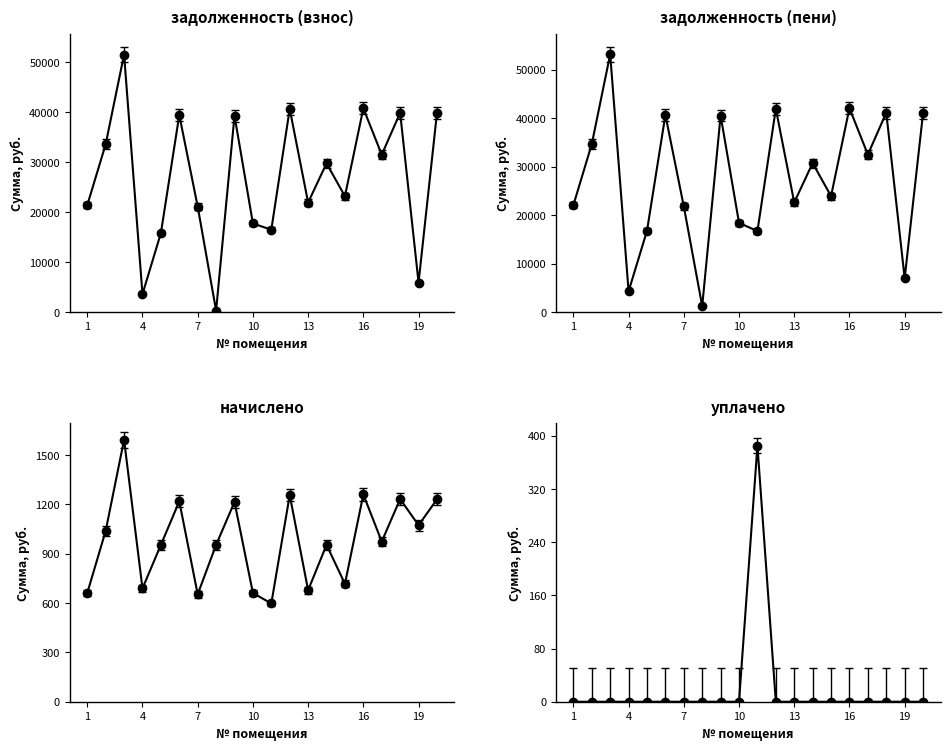

At which category is the sum across all series the highest?

3